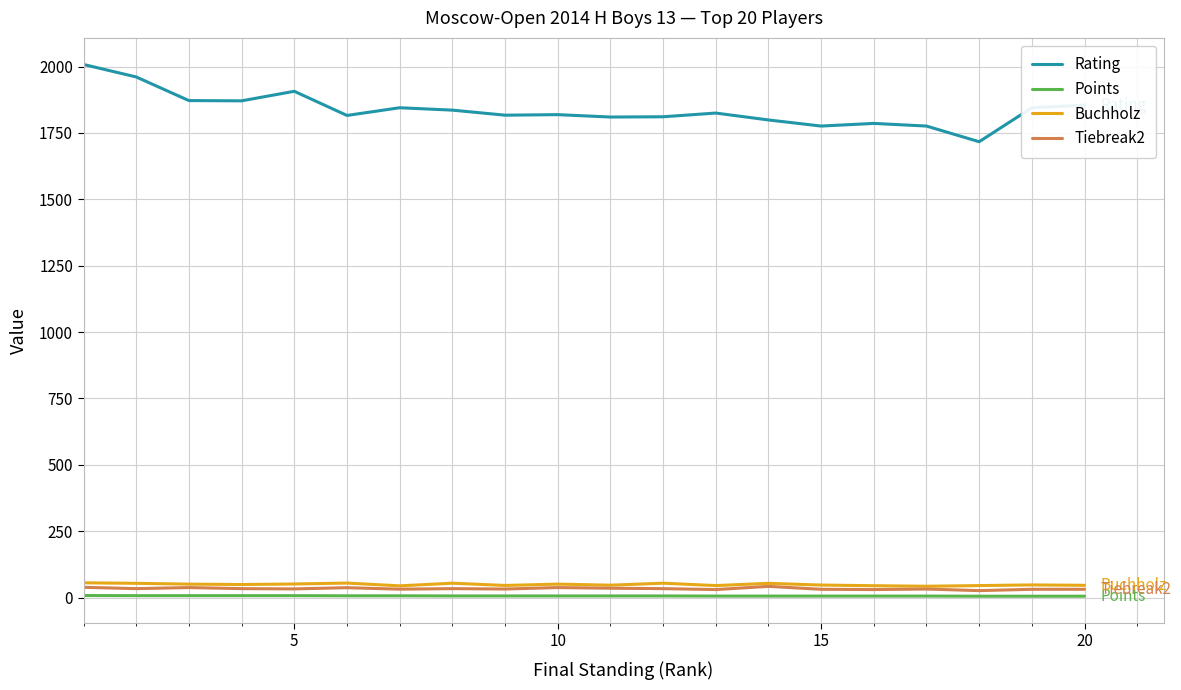

True or false: Points and Rating cross at least once.

False